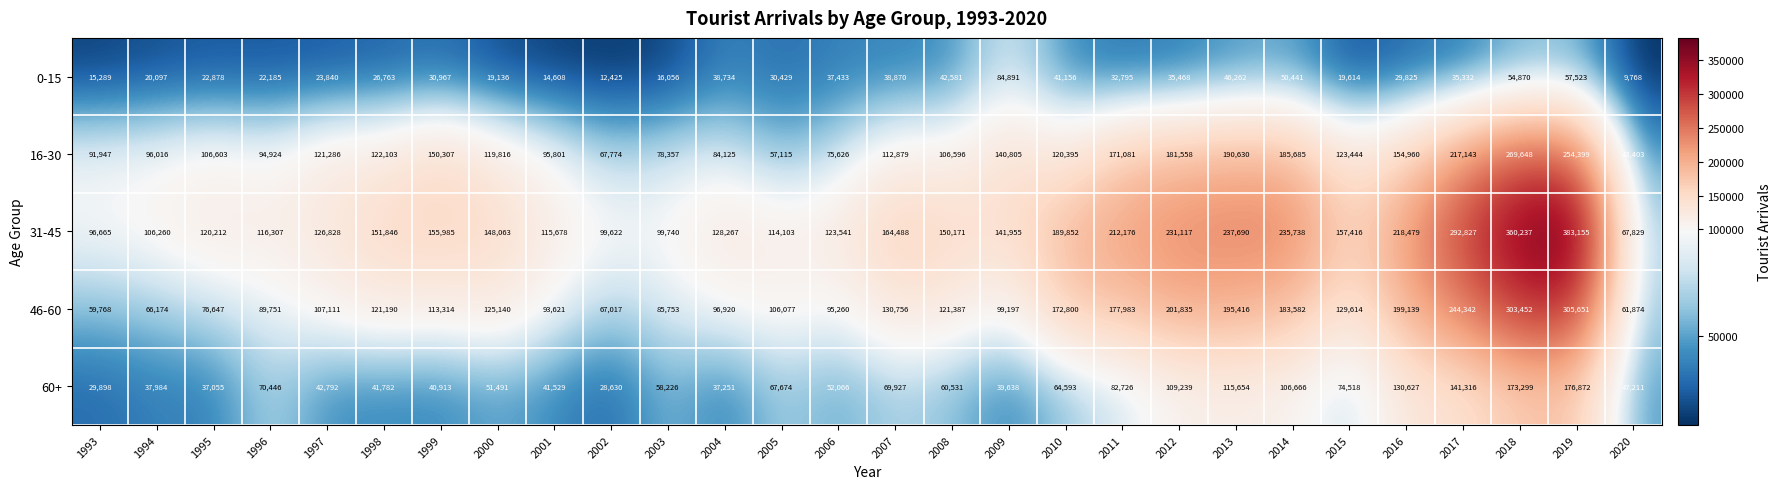

Between 1999 and 2009, which series saw the biggest shift?

0-15